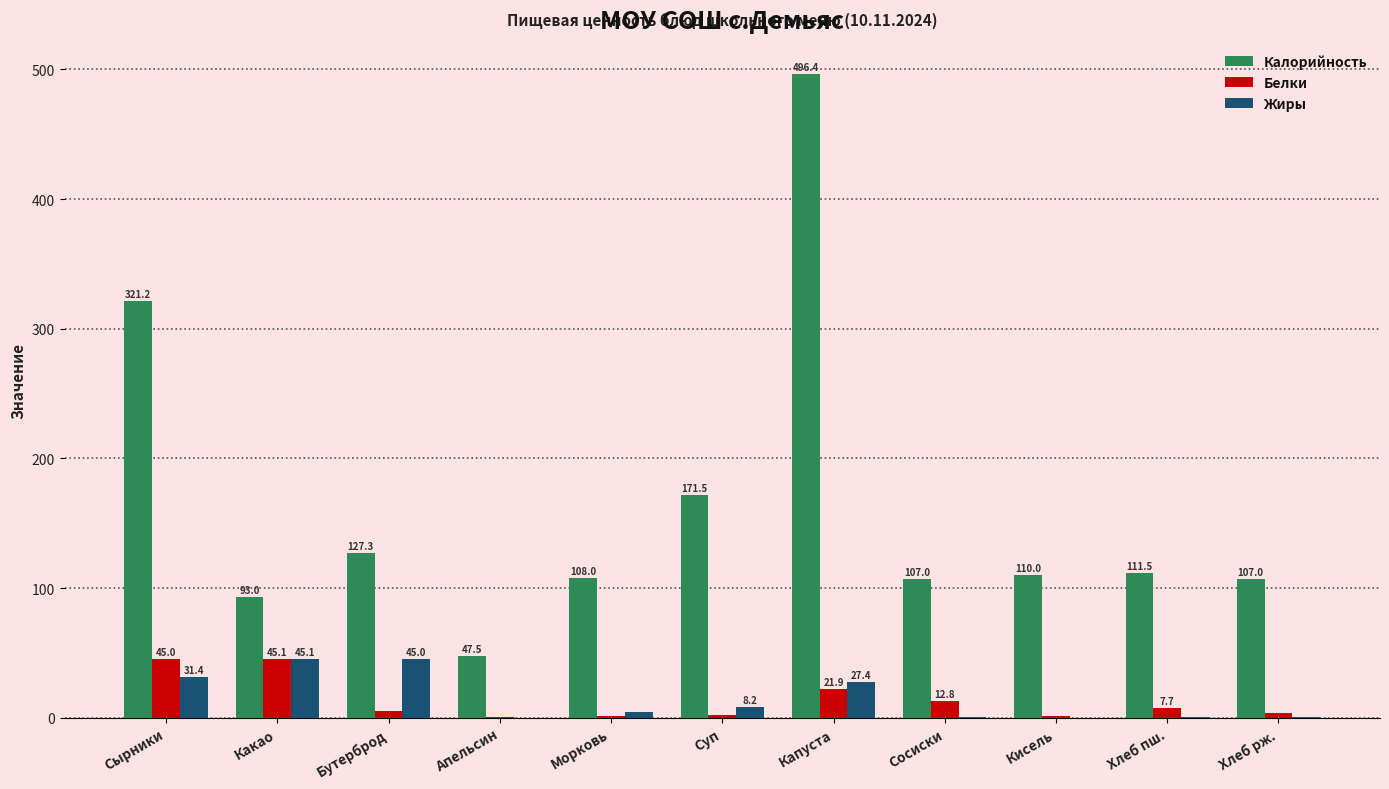

What are all the series names shown in the legend?

Калорийность, Белки, Жиры